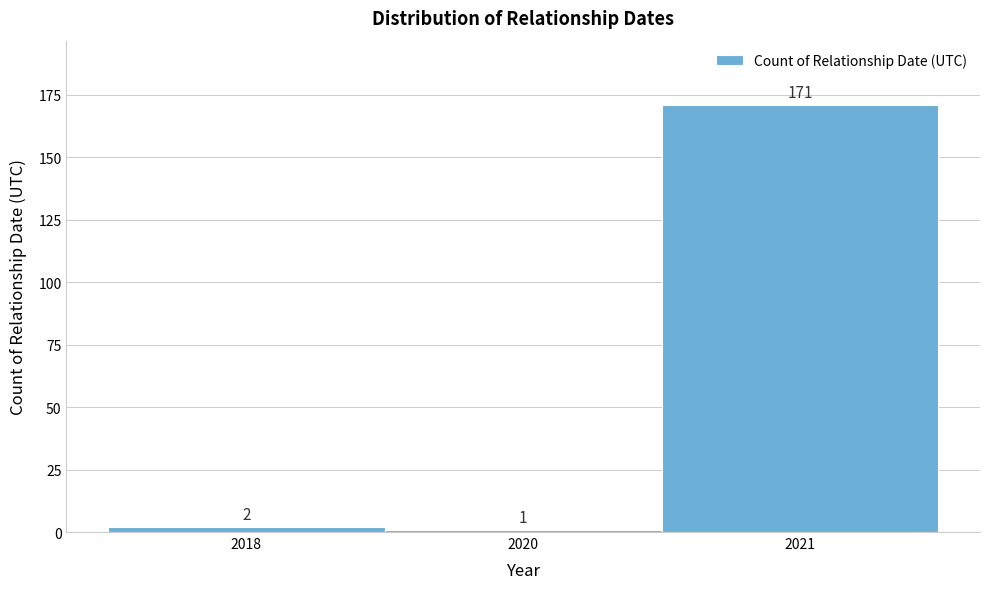

Reading left to right, extract all data points from this chart.

2018=2	2020=1	2021=171